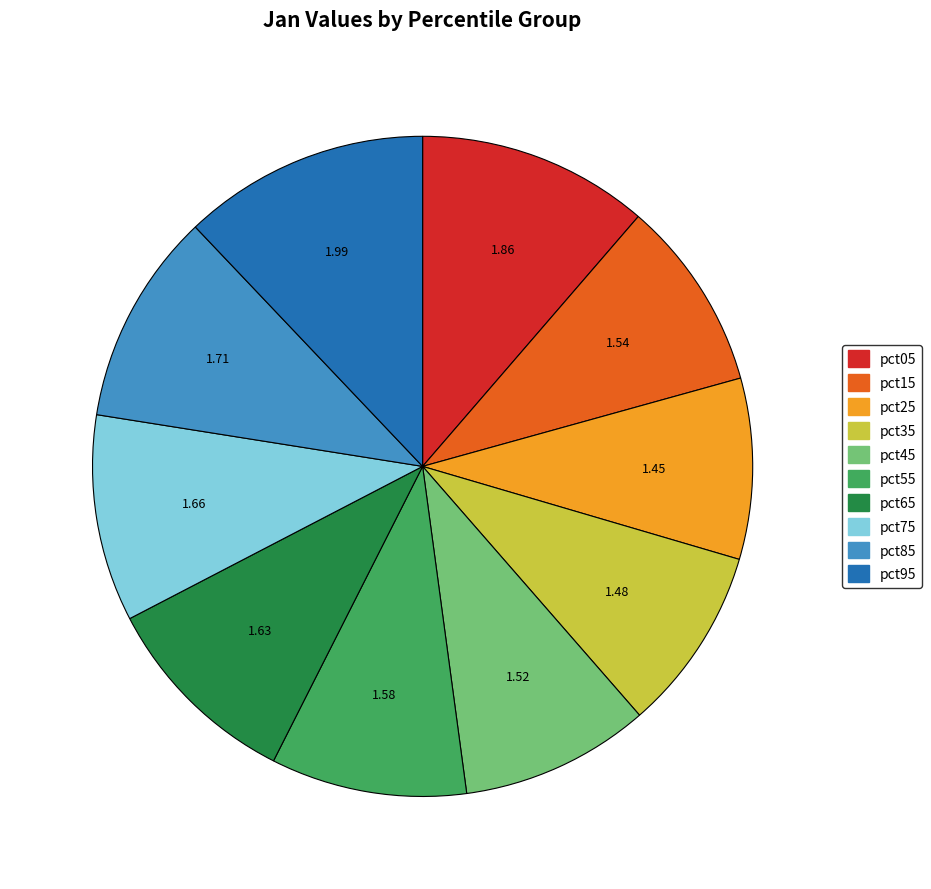

Does any single category account for the majority?

No